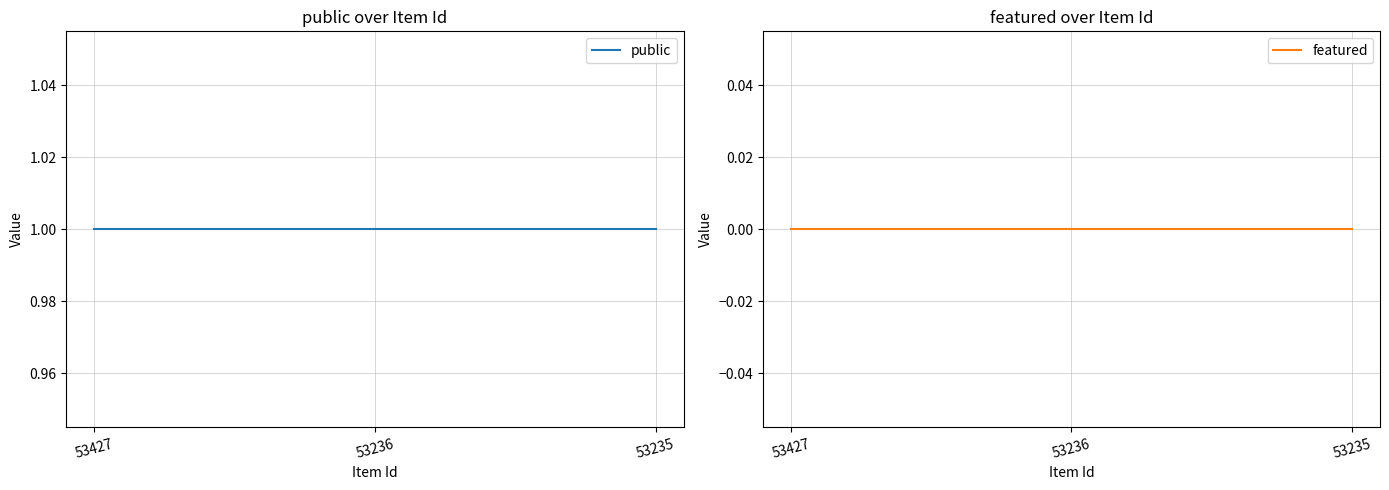

What is the spread (max minus min) of values at 53427?

1